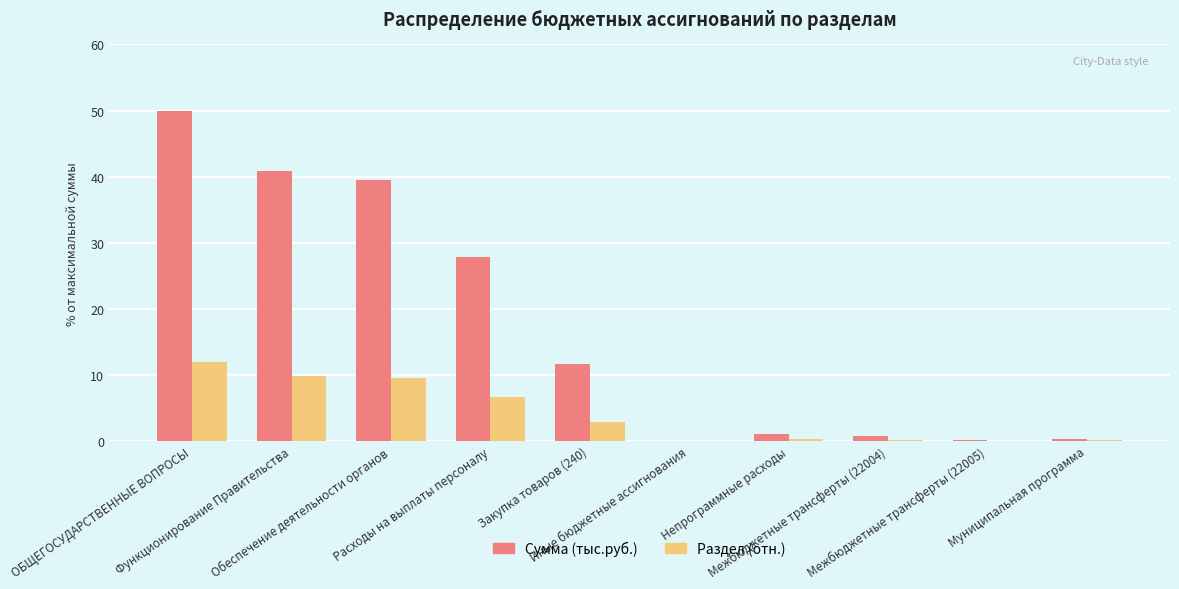

What is the total value across all series at ОБЩЕГОСУДАРСТВЕННЫЕ ВОПРОСЫ?

62.0